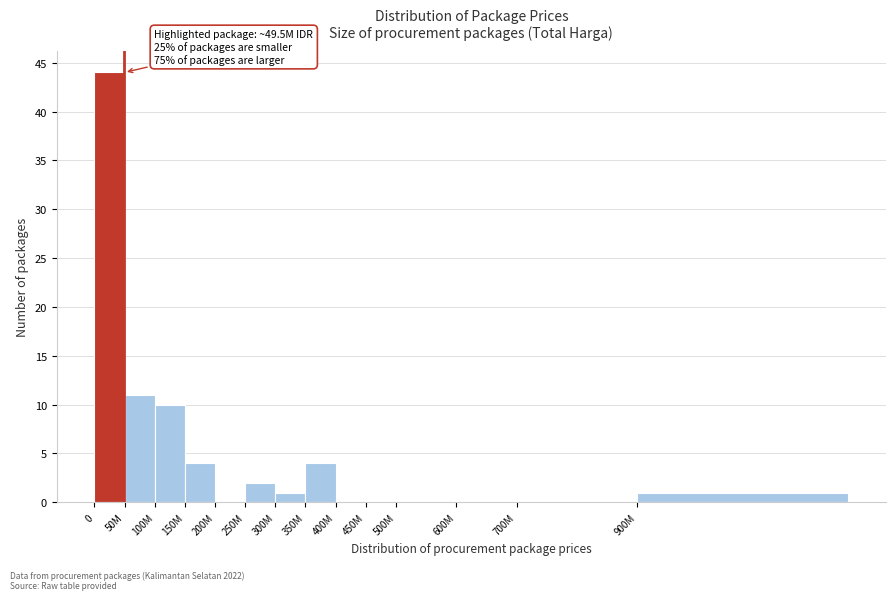

Reading left to right, what are all the values shown in this chart?

0=44	50M=11	100M=10	150M=4	200M=0	250M=2	300M=1	350M=4	400M=0	450M=0	500M=0	600M=0	700M=0	900M=1